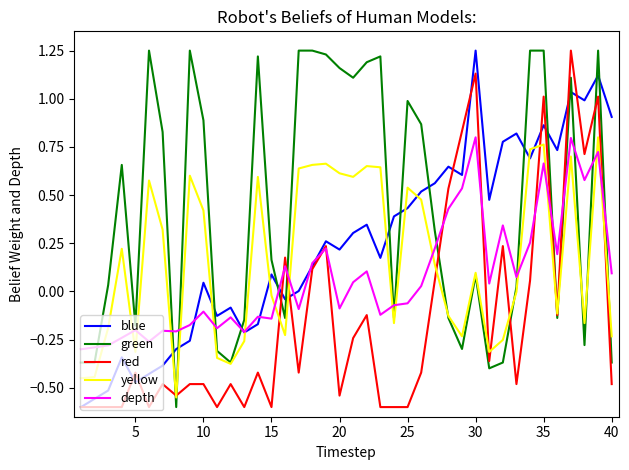

Which series has the largest total across all categories?

green